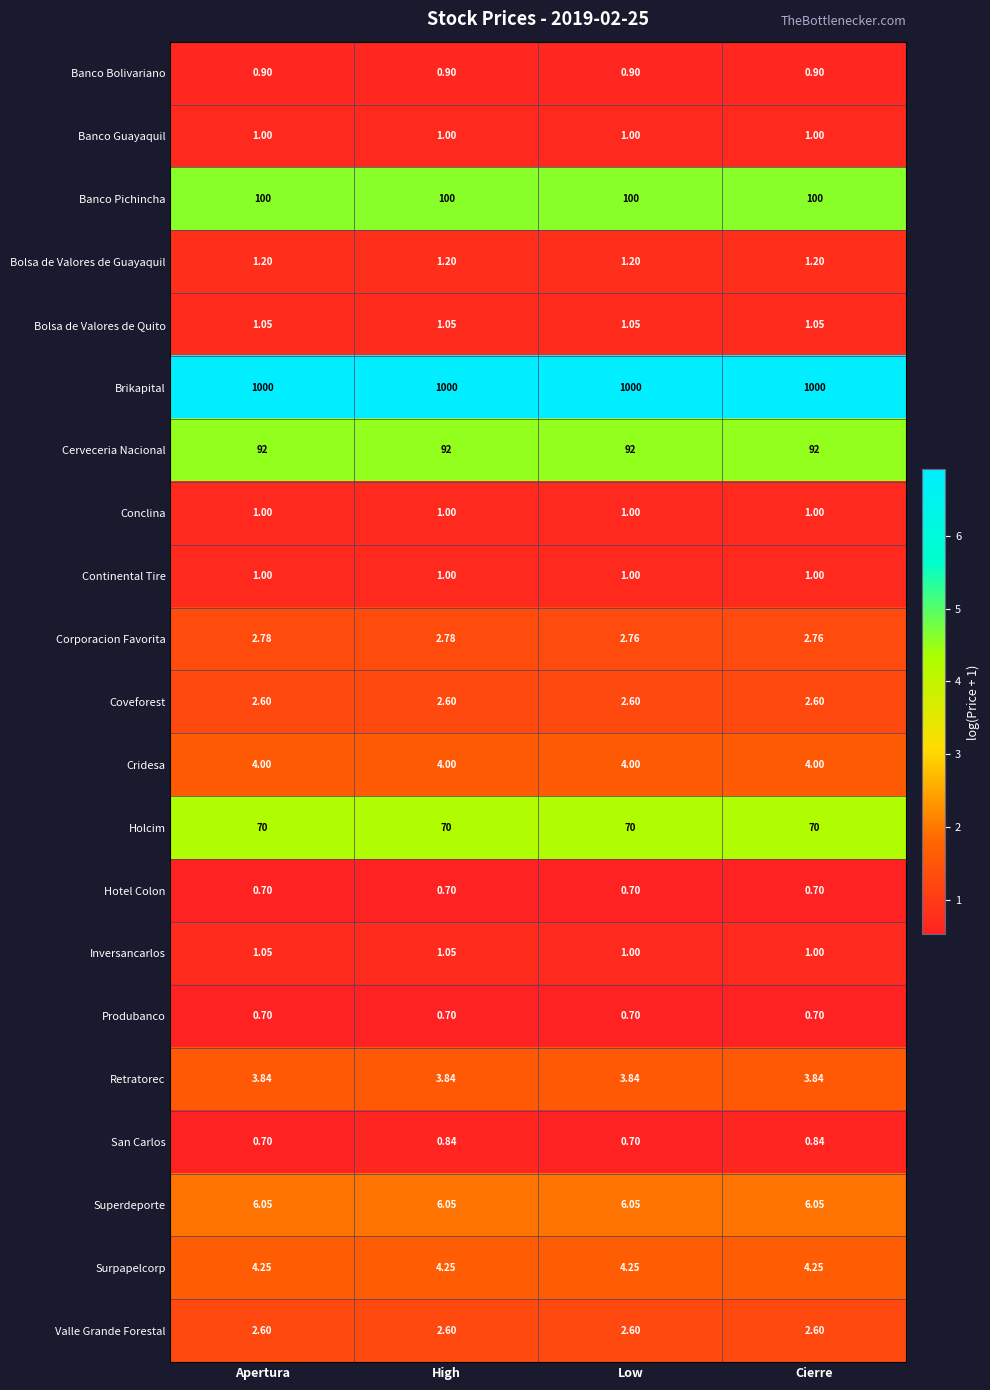

What is the maximum value shown in the chart?

1000.0